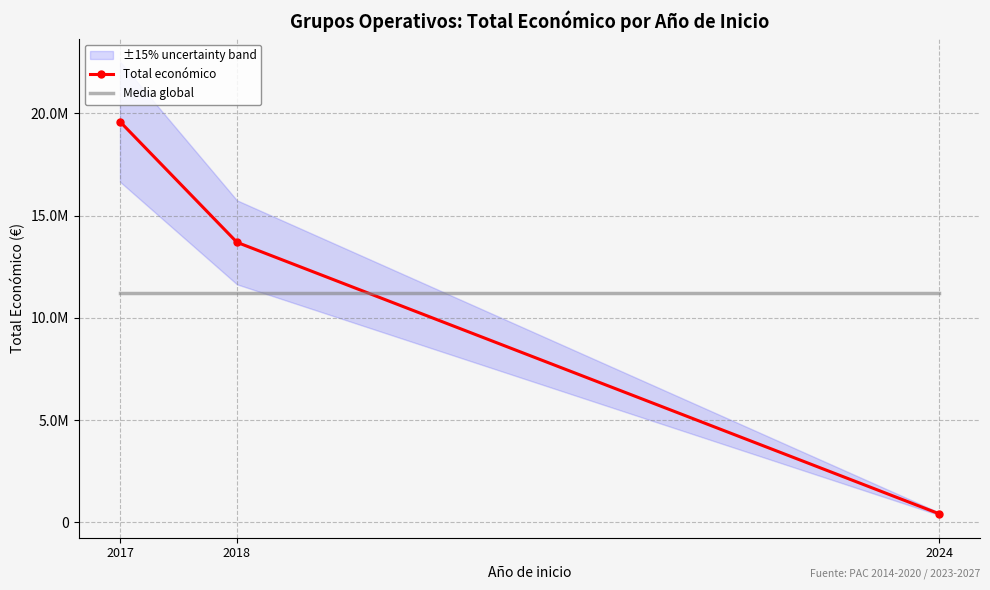

Reading left to right, list all the values displayed in this chart.

Total económico: 19595478	13693427	424720
Media global: 11237875	11237875	11237875